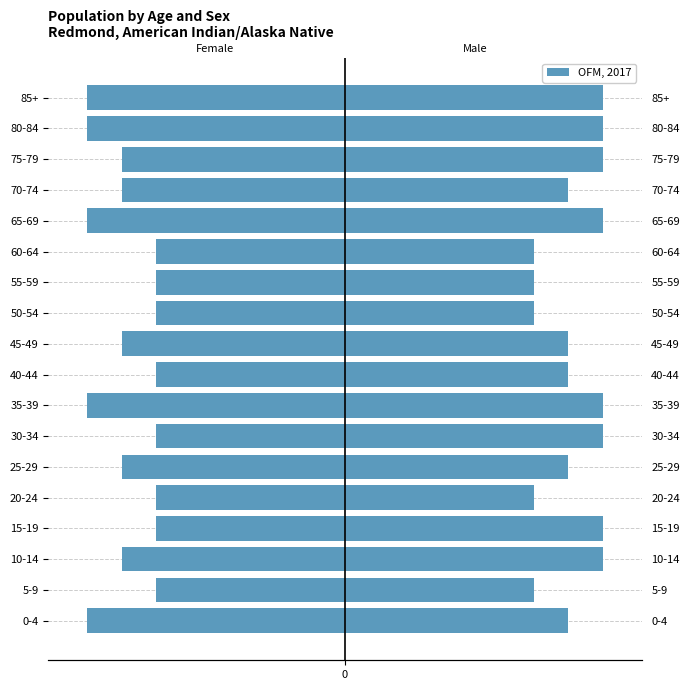

What is the sum of all values?

-1266540